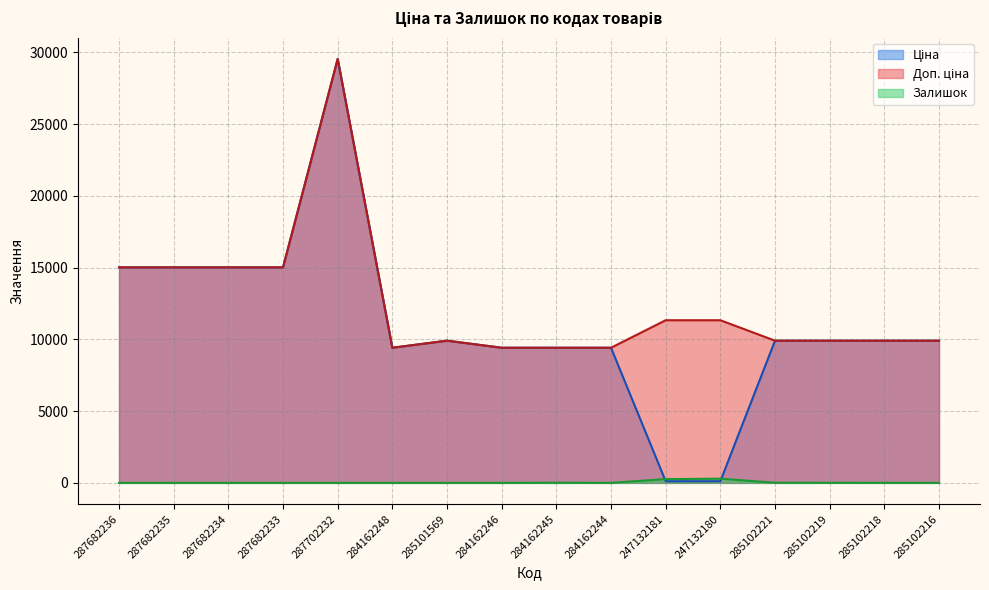

Between 284162246 and 247132181, which is larger?

284162246